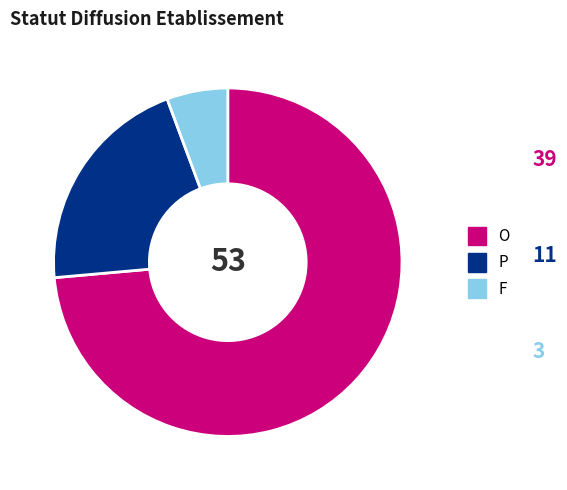

The F slice represents 1% of the pie. True or false?

False